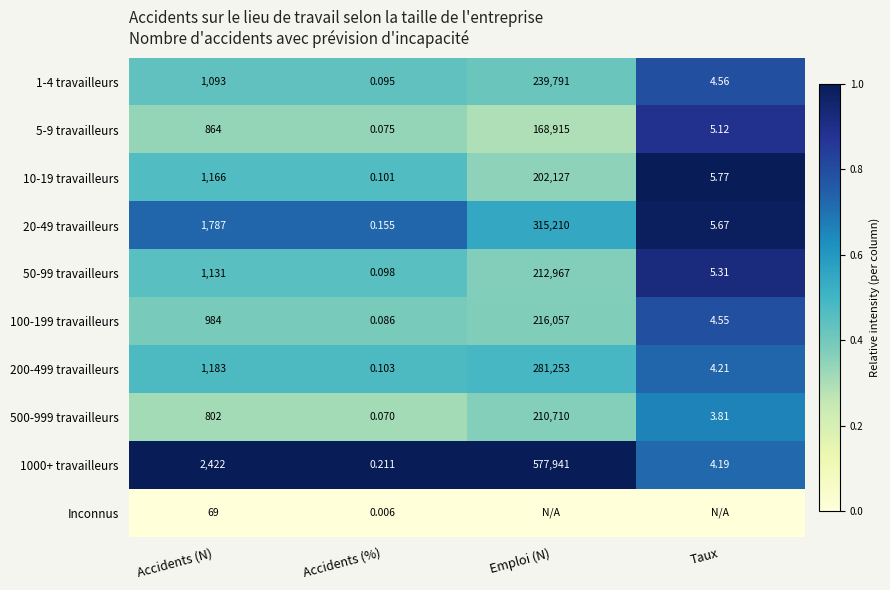

Where is 50-99 travailleurs nearest to the value 106483?

Accidents (N)